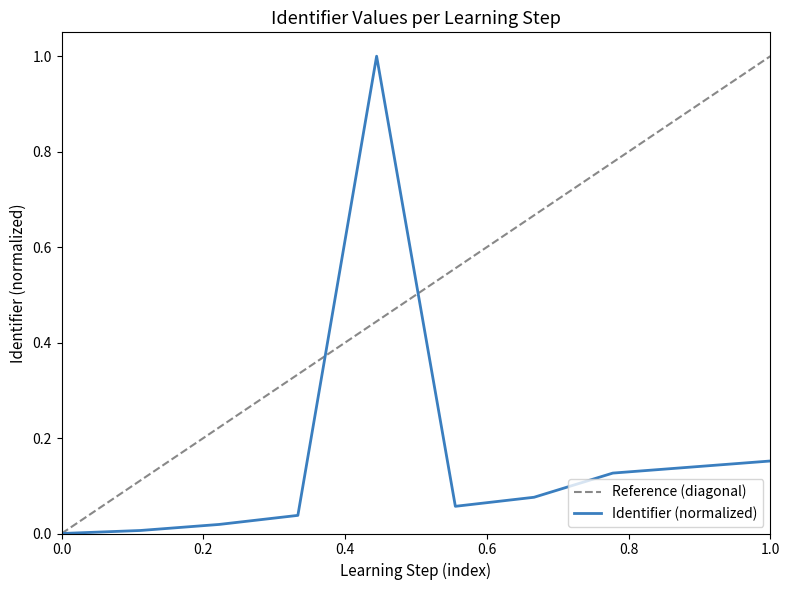

The Identifier (normalized) series shows 0.0 at 0.0. True or false?

True